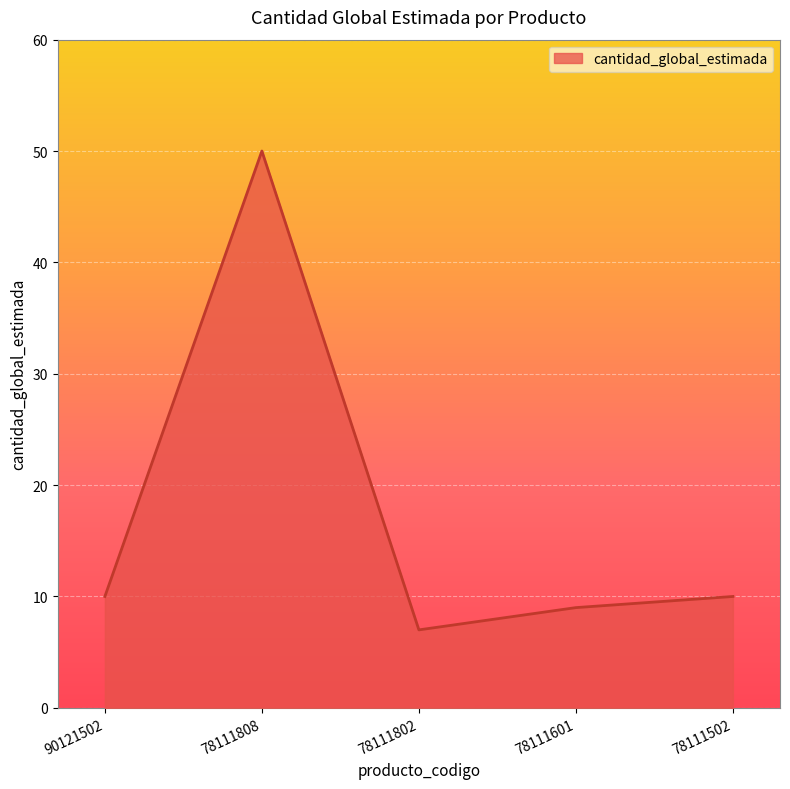

How many values are below 10?

2